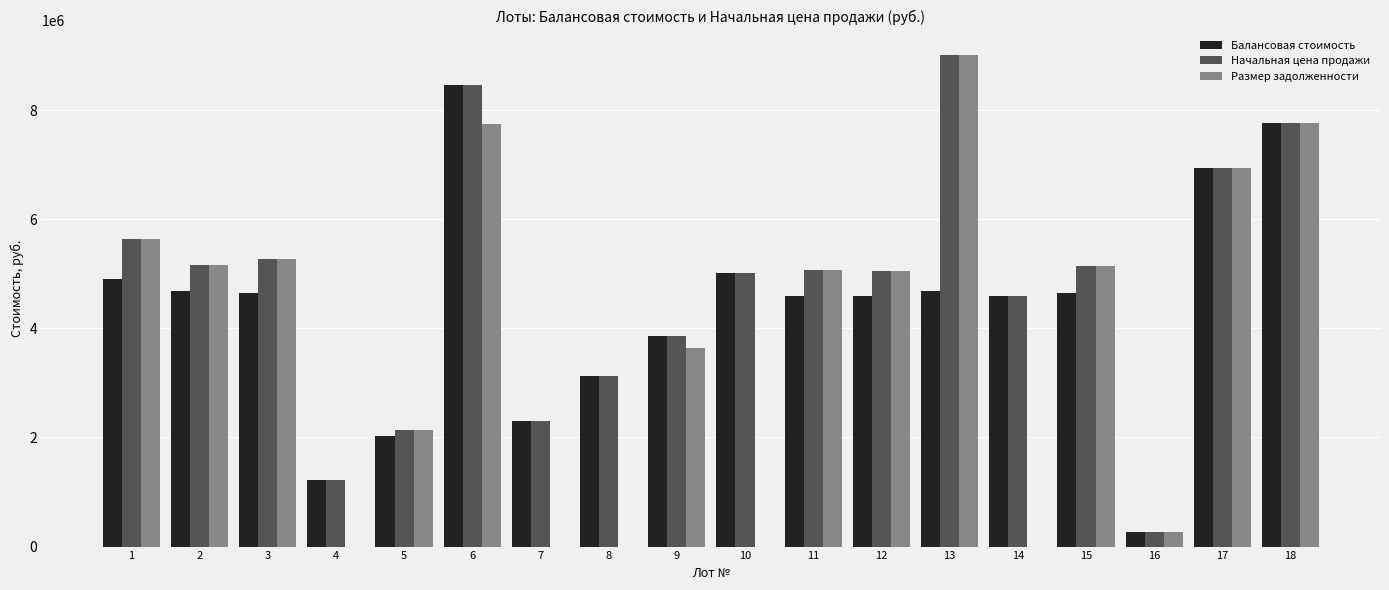

Are the bars horizontal?

No